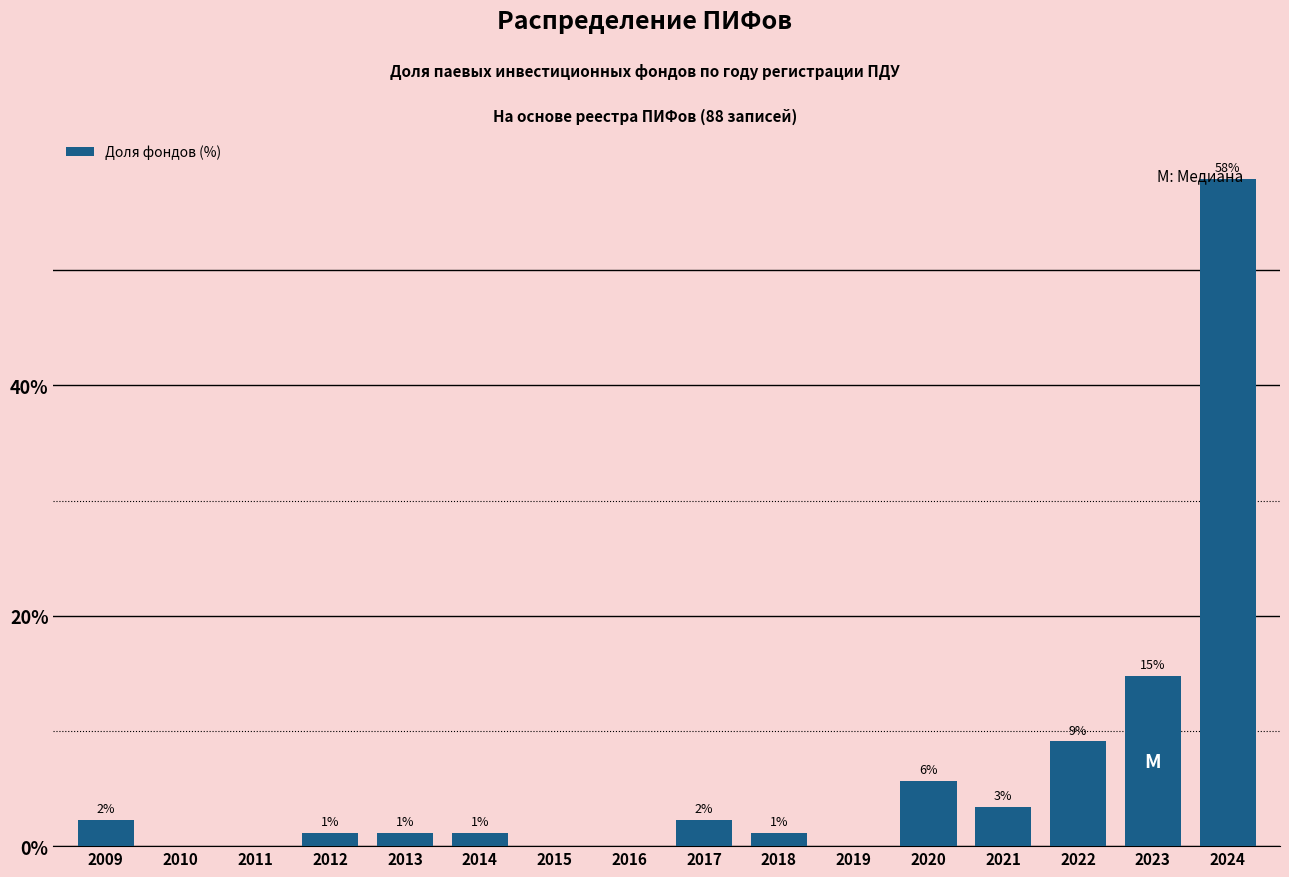

Are the bars horizontal?

No